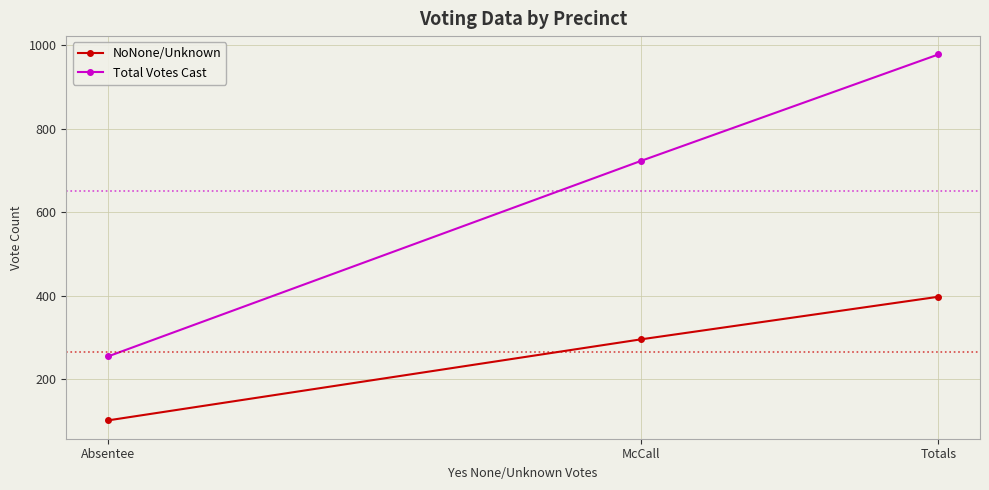

What is the label of the 2nd point from the right?

McCall